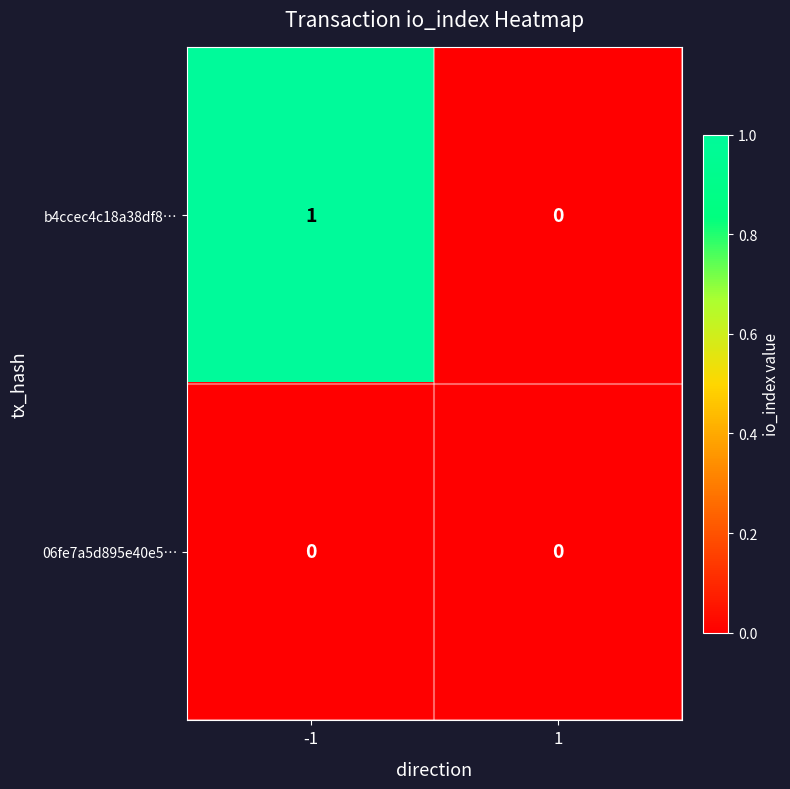

What is the greatest value displayed?

1